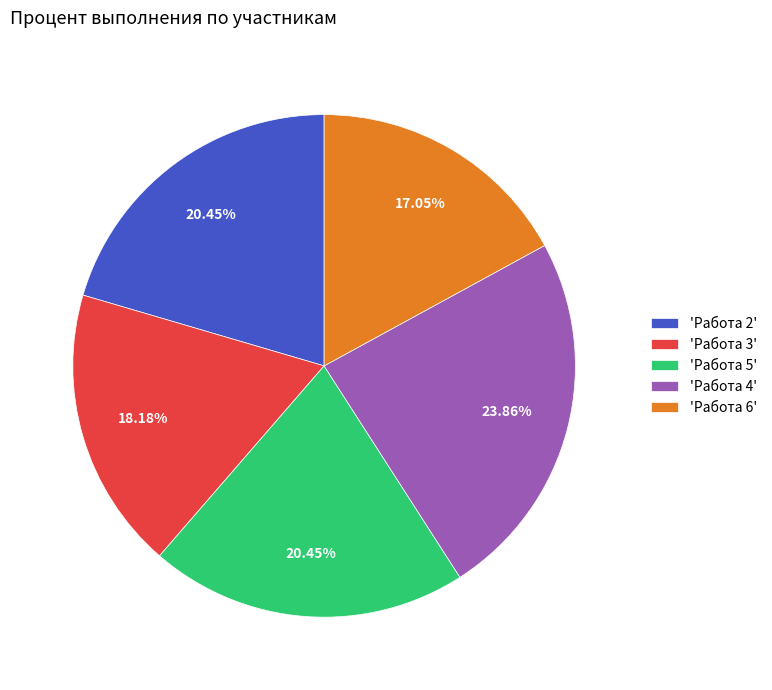

Which has a higher value, 'Работа 4' or 'Работа 2'?

'Работа 4'